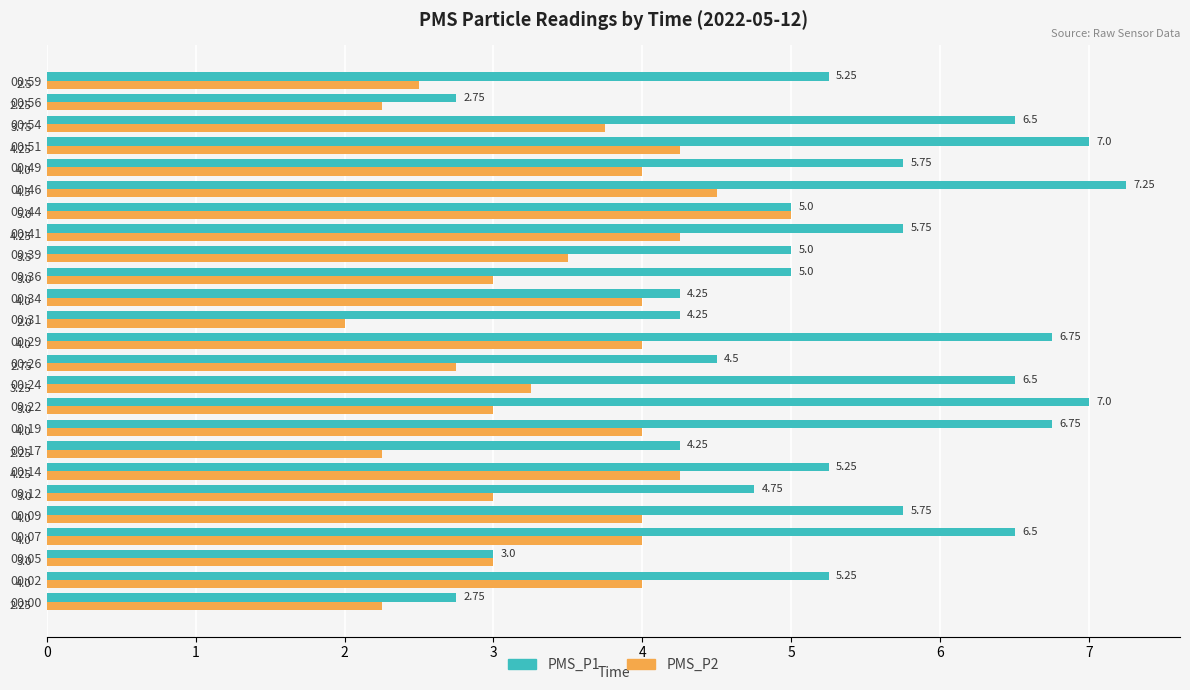

What is the difference between the PMS_P1 values at 00:24 and 00:26?

2.0